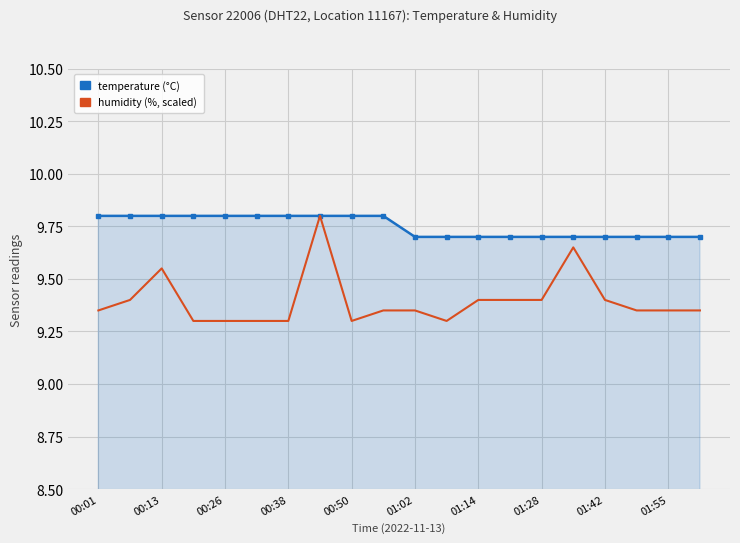

What is the minimum value shown in the chart?

9.3